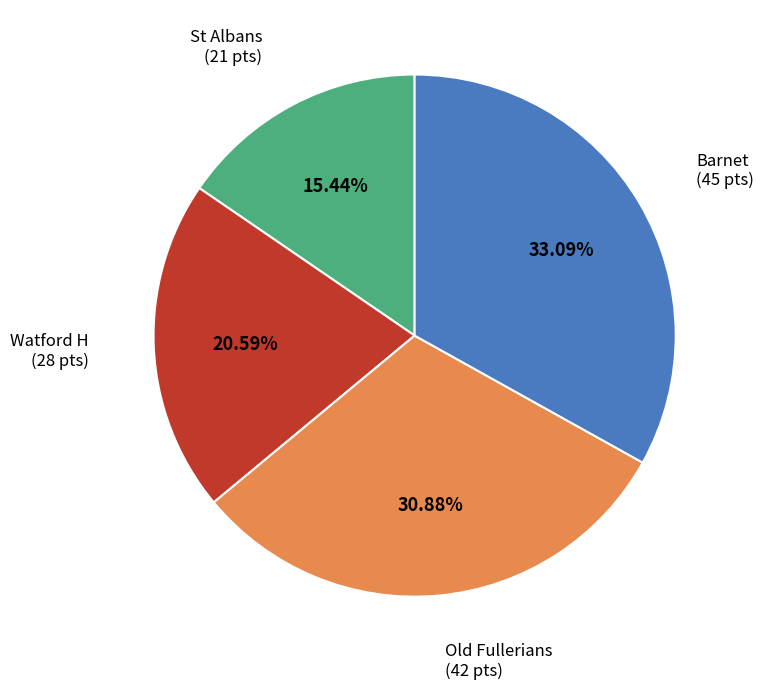

Is there any slice that represents more than half of the pie?

No